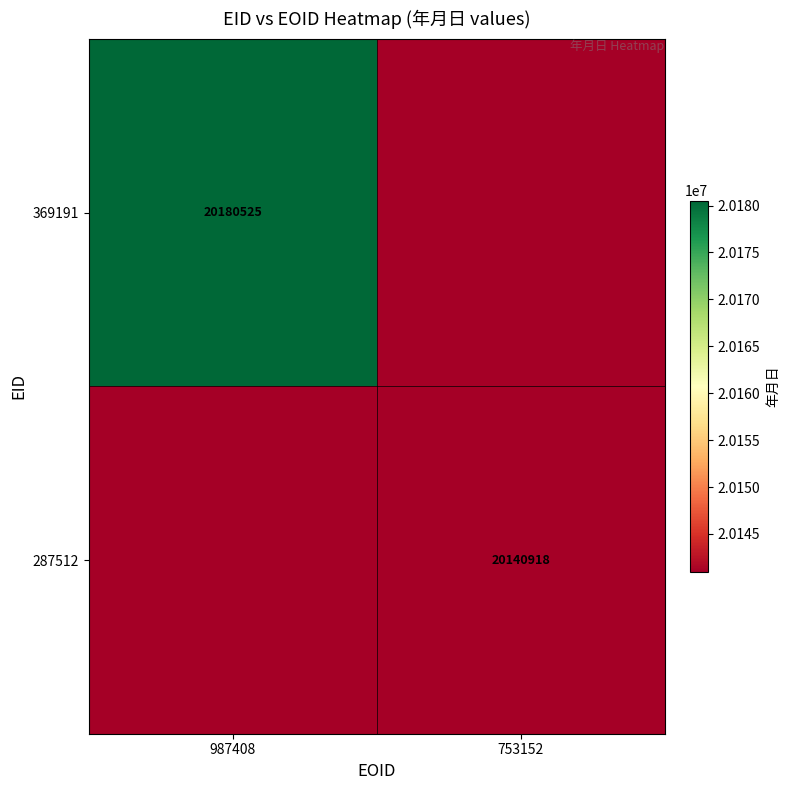

Is the value of 369191 at 987408 greater than the value of 287512 at 753152?

Yes